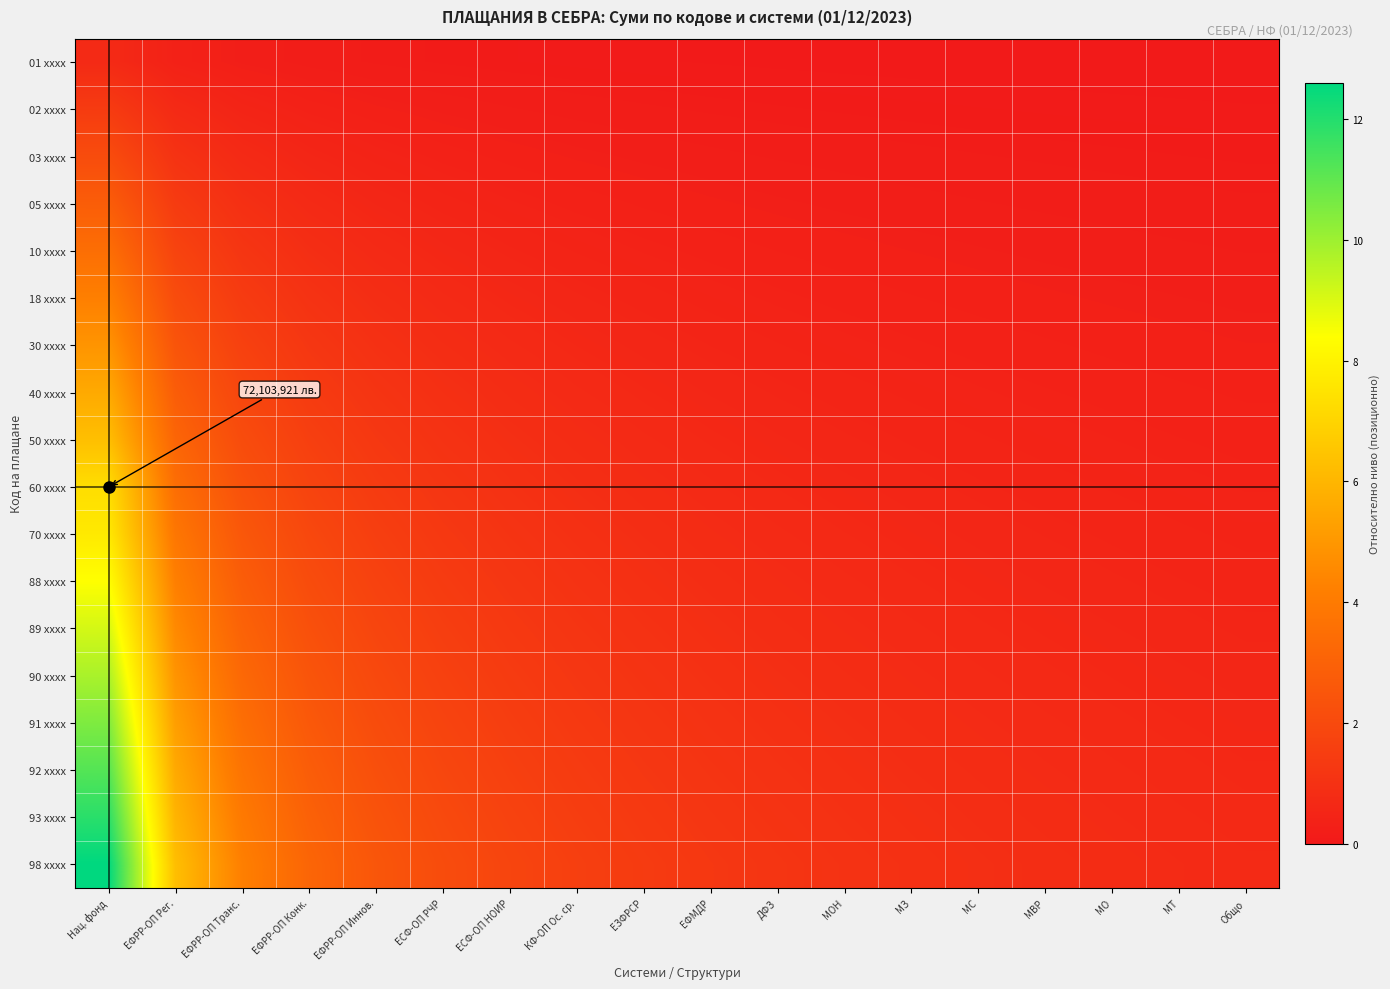

What is the total value across all series at ЕСФ-ОП РЧР?

19.9